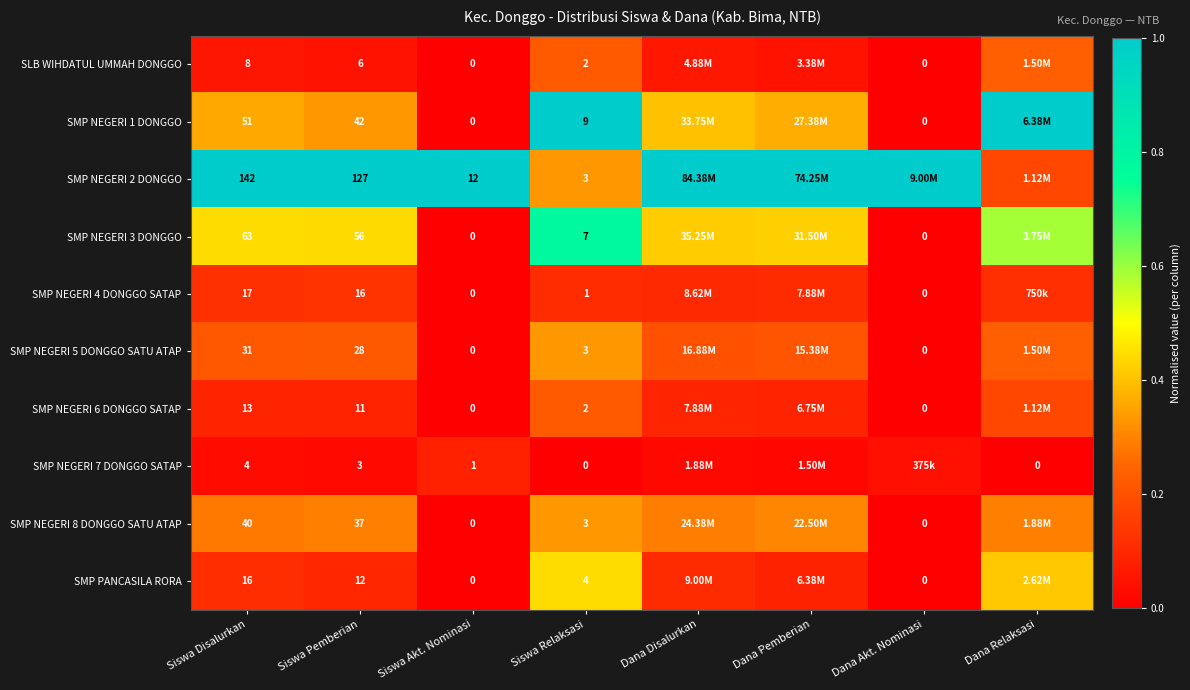

At which category is the sum across all series the highest?

Siswa Relaksasi